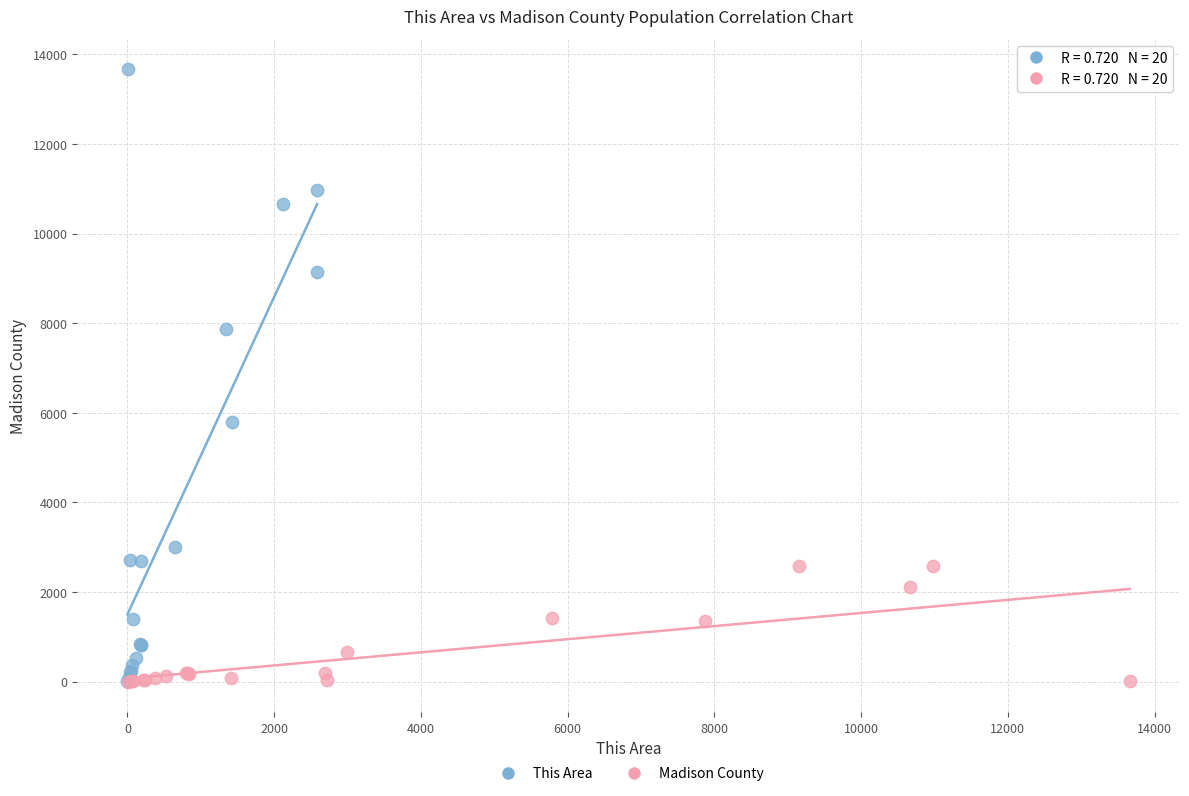

Which series has the largest Y range (max minus min)?

This Area